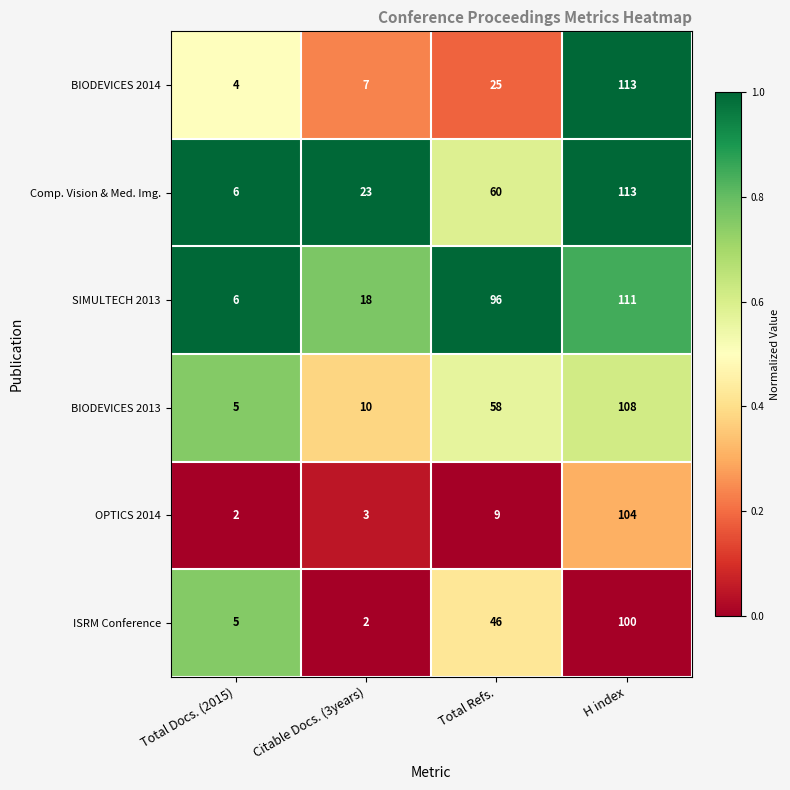

Is it true that SIMULTECH 2013 equals 6 at Total Docs. (2015)?

True